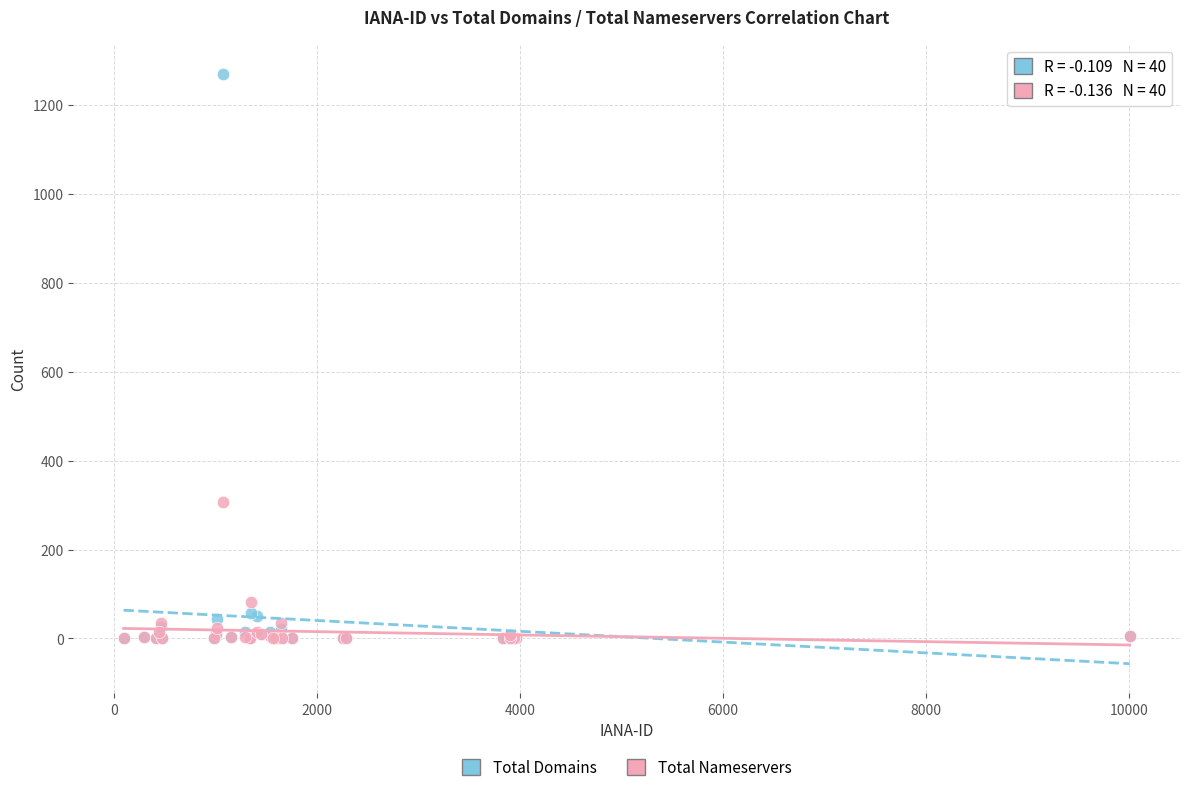

Which series contains the highest Y value?

Total Domains